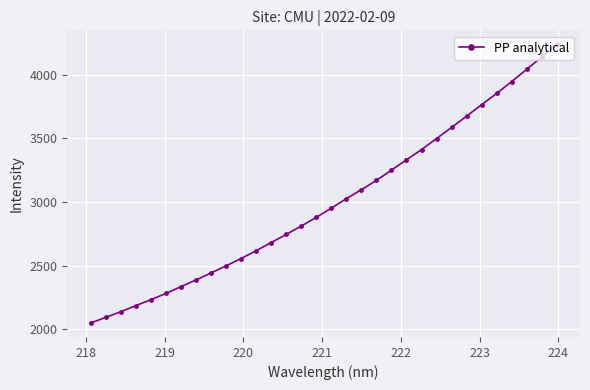

Is this an area chart (filled region under the line)?

No